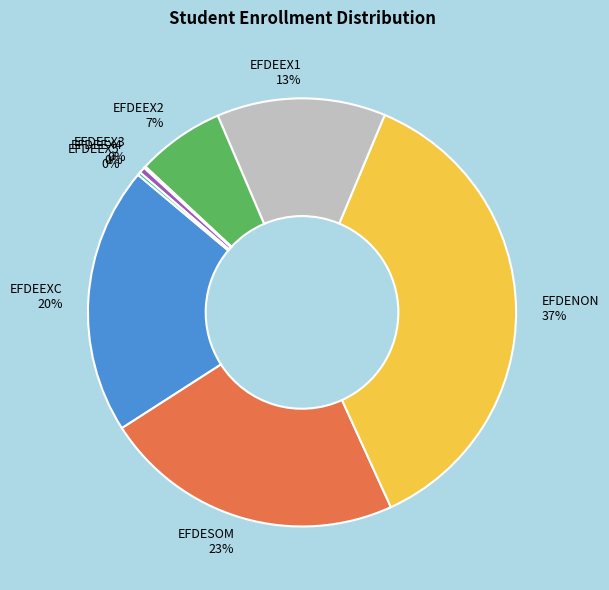

Do EFDEEX4 and EFDESOM together represent more than half of the pie?

No